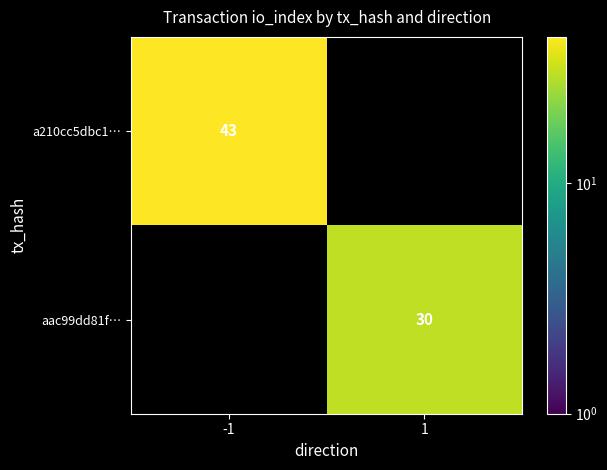

The aac99dd81f… series shows 42 at 1. True or false?

False